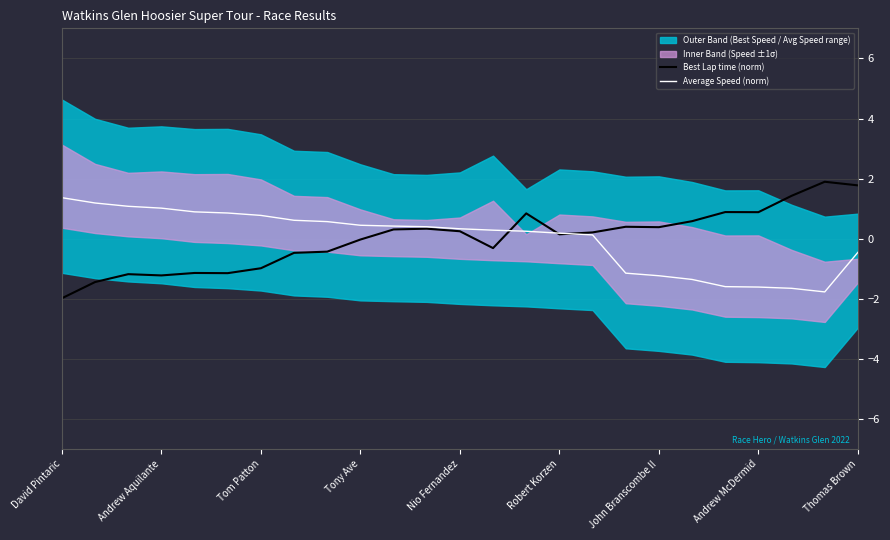

Rank the series by their average value, from lowest to highest.

Best Lap time (norm), Average Speed (norm)